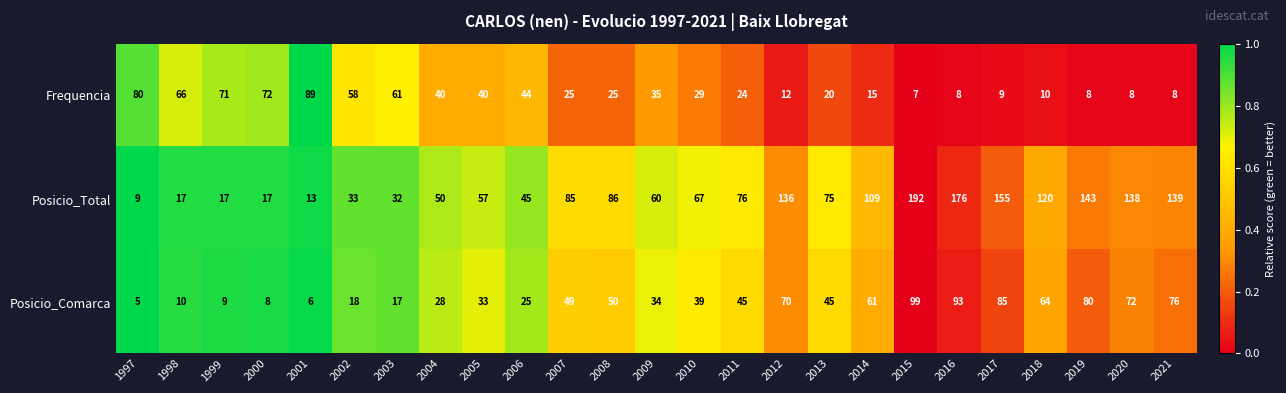

What is the sum of the Frequencia values at 2008 and 1999?

96